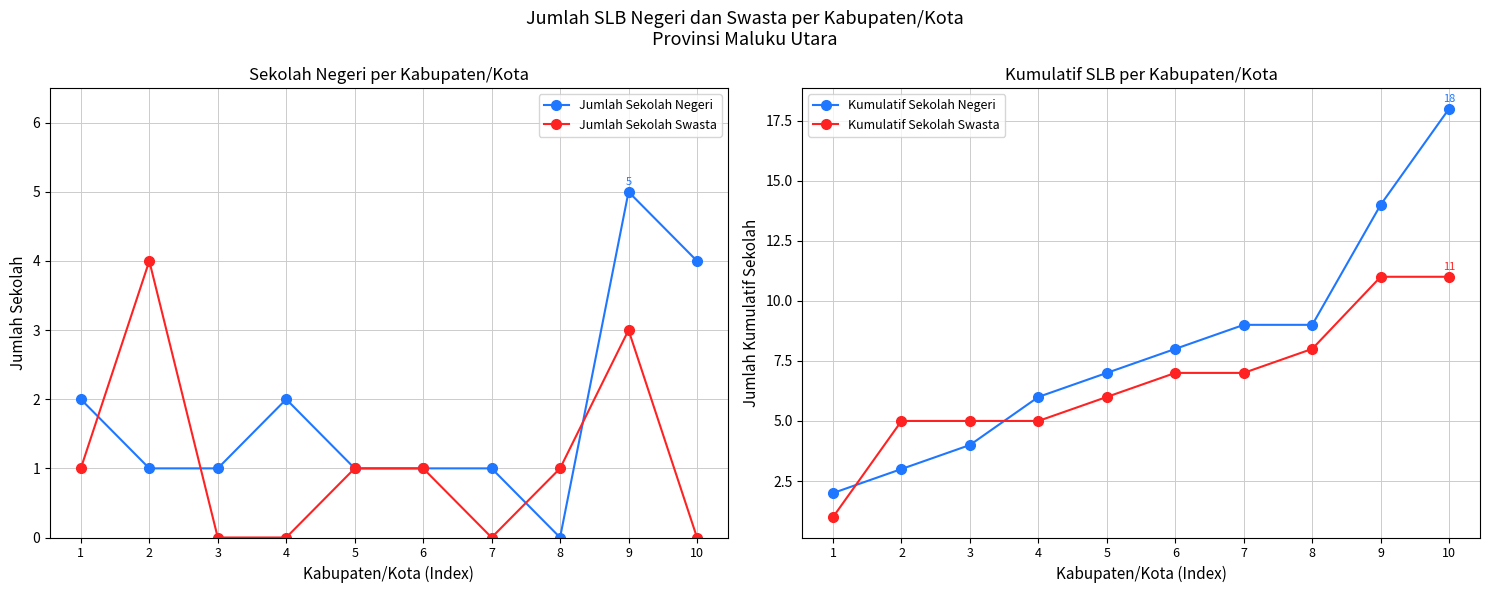

Is this an area chart (filled region under the line)?

No